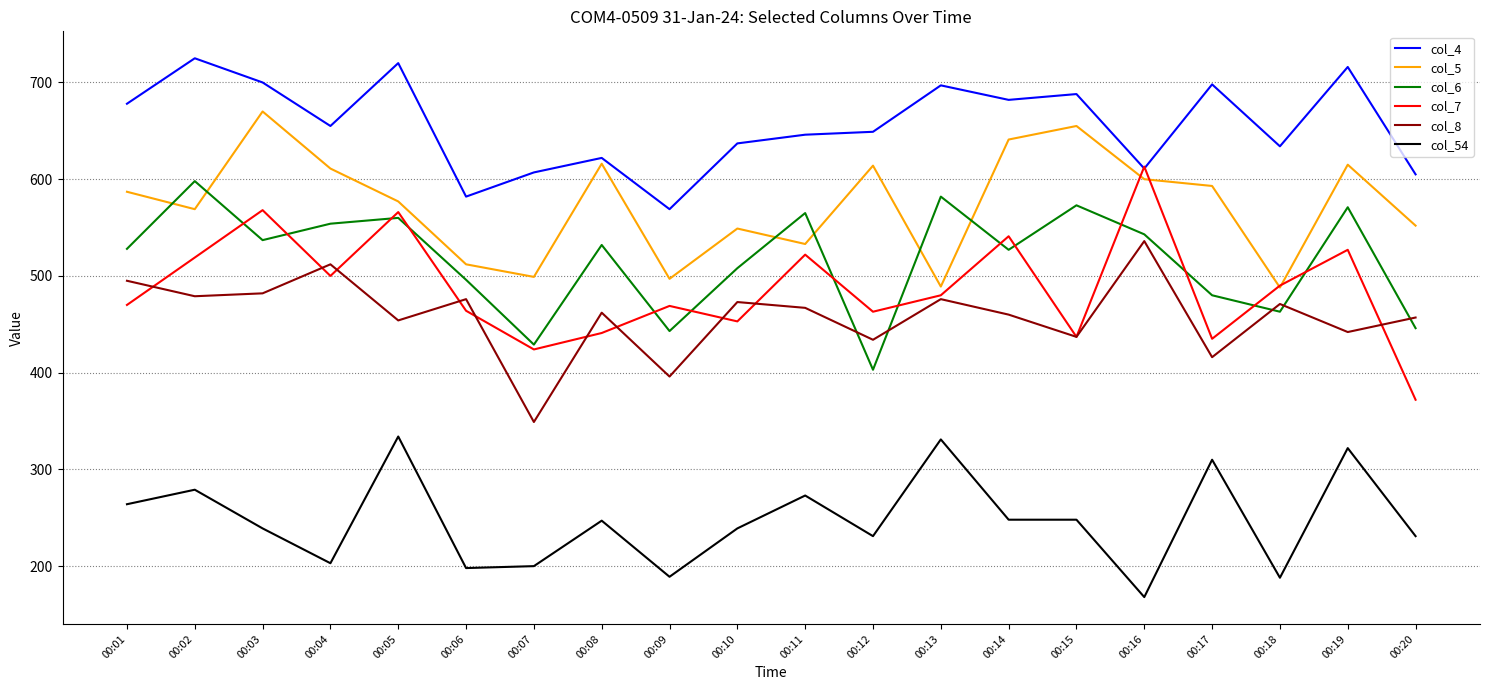

What are all the series names shown in the legend?

col_4, col_5, col_6, col_7, col_8, col_54